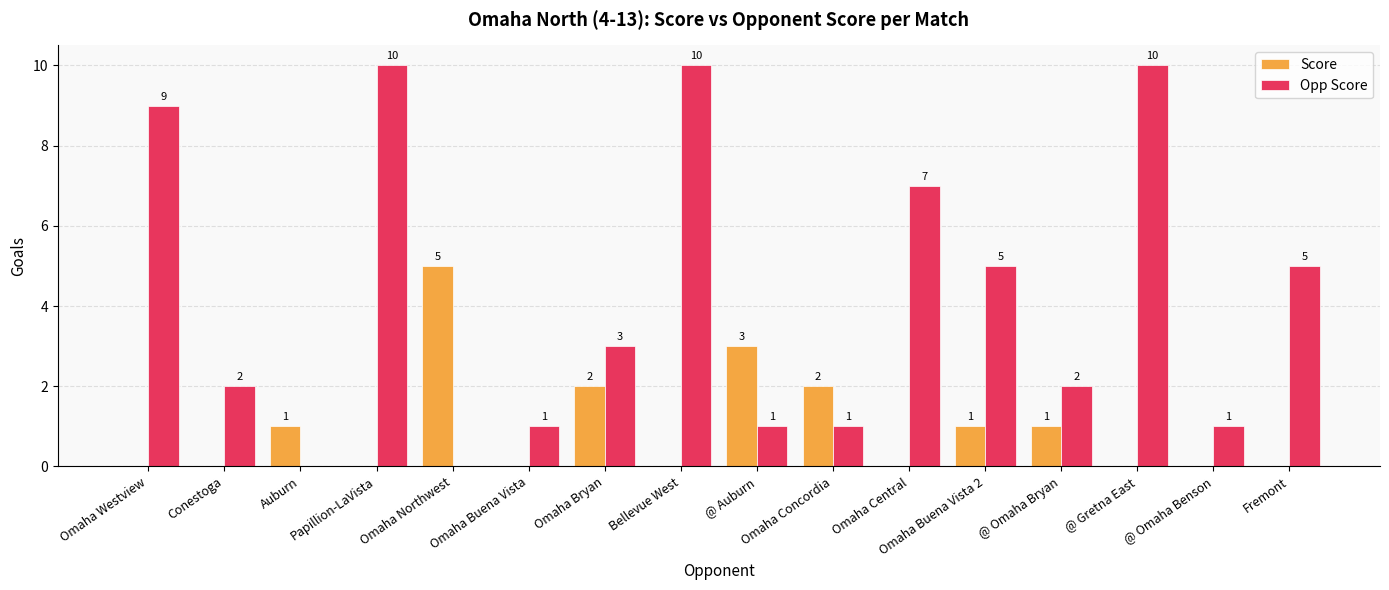

Does the chart contain stacked bars?

No